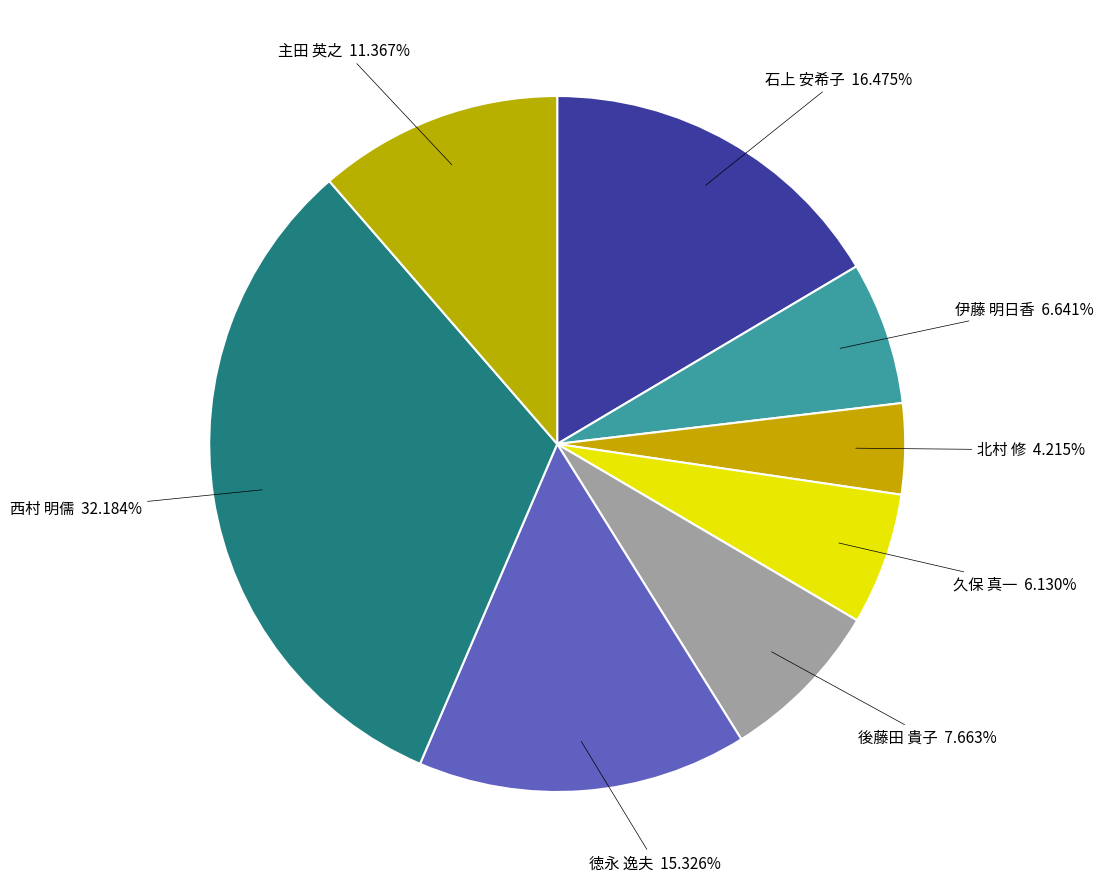

Count the number of slices in the pie.

8